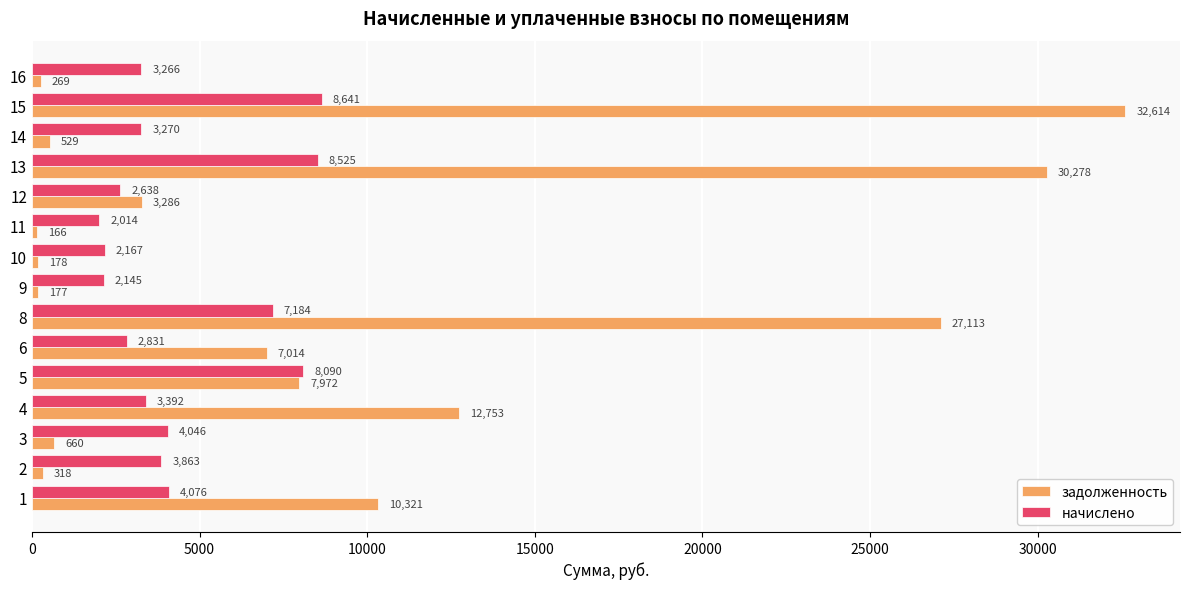

What is the maximum value for начислено?

8641.1